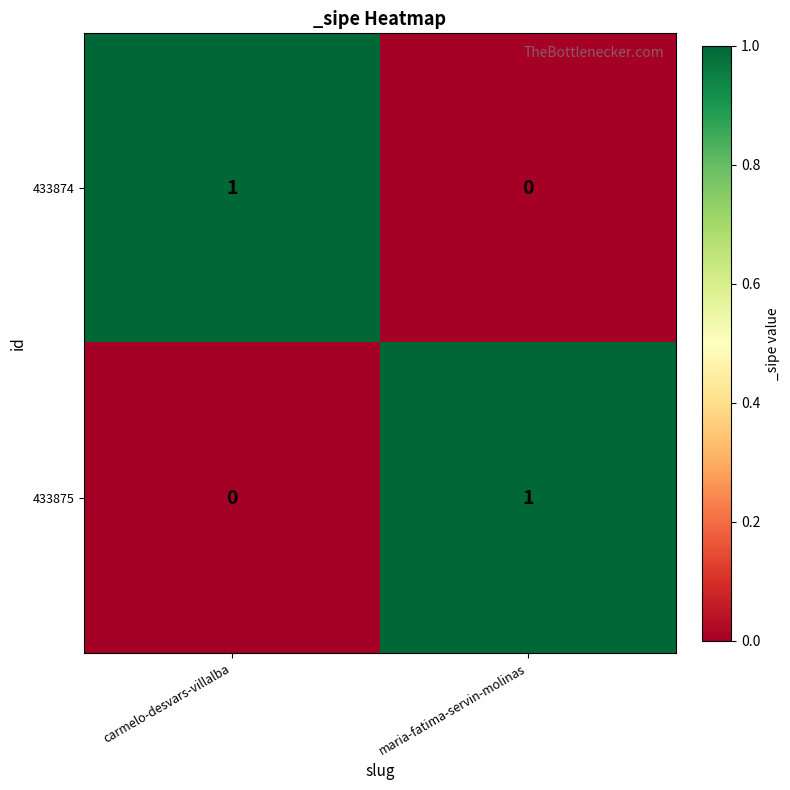

The 433875 series shows 0 at carmelo-desvars-villalba. True or false?

True